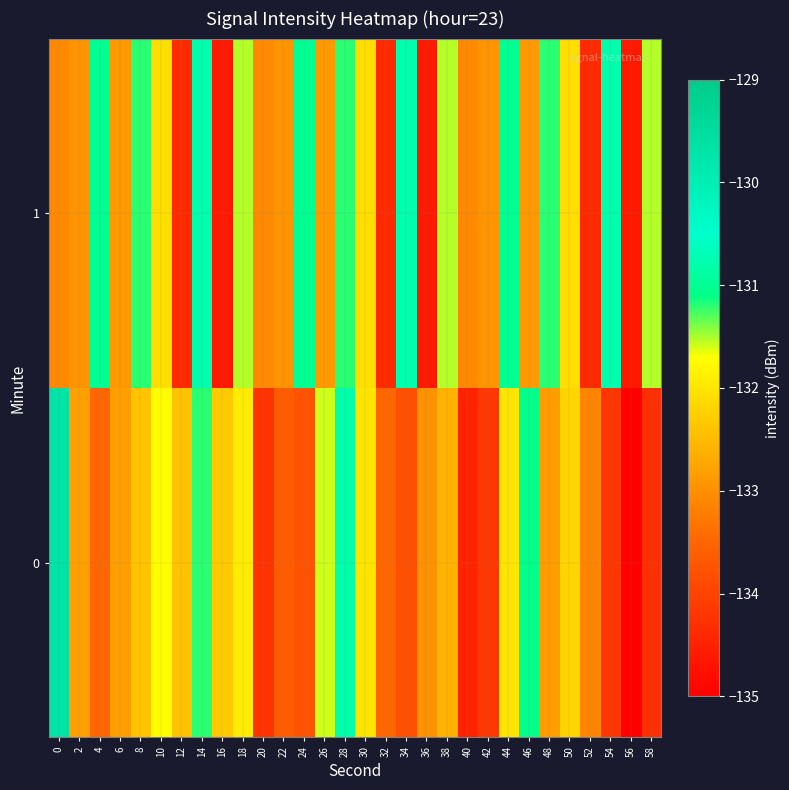

Rank the series by their maximum value, from highest to lowest.

0, 1